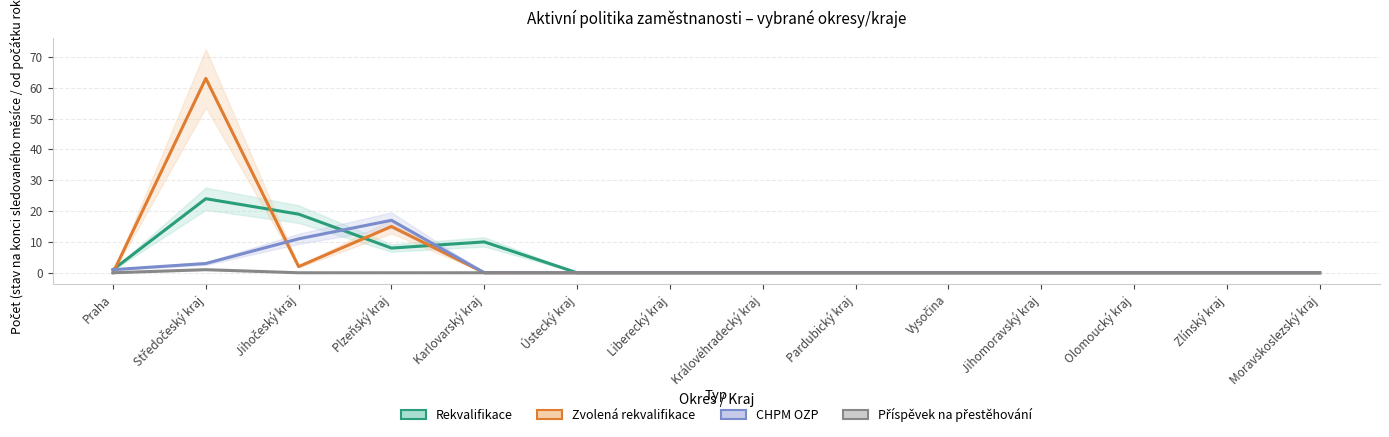

How many lines are shown in the chart?

4